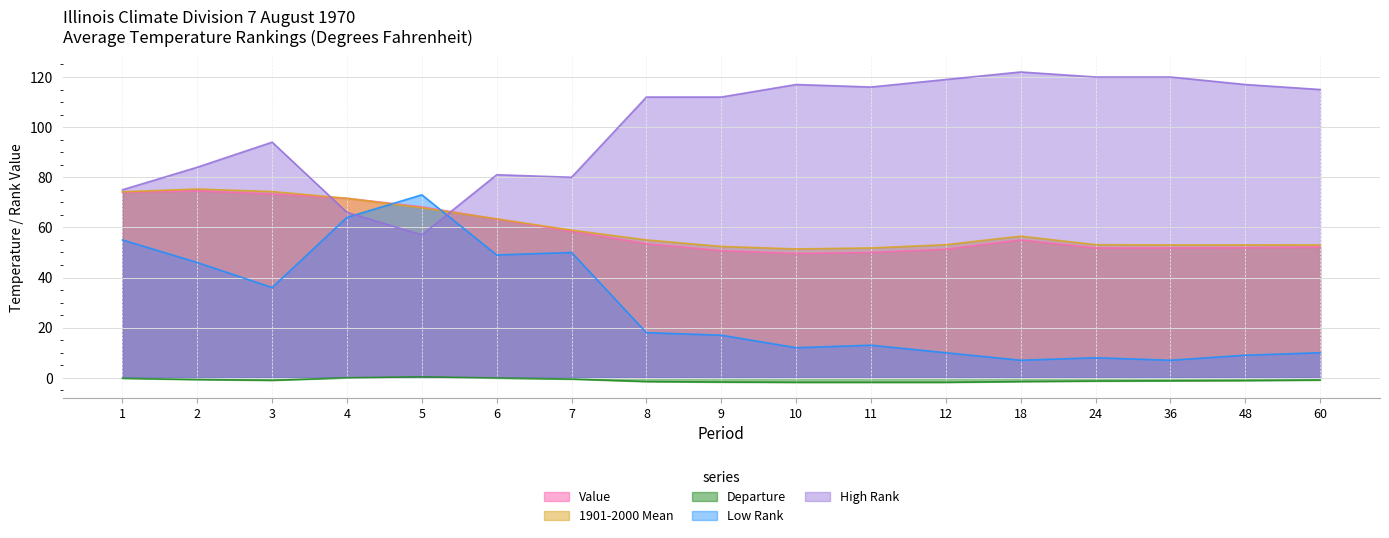

How many intersections are there between 1901-2000 Mean and High Rank?

2